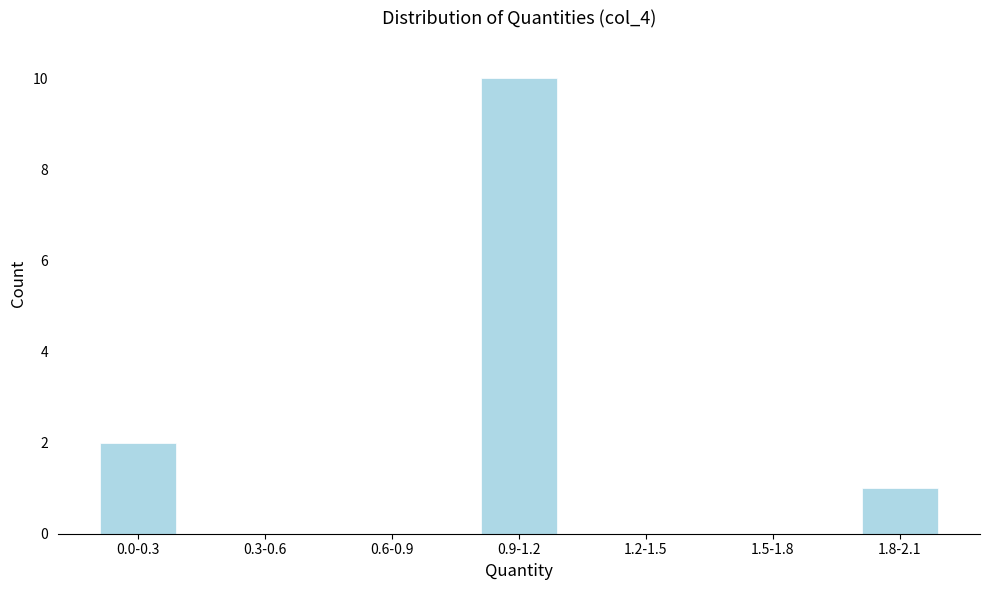

Reading left to right, transcribe all the data shown in this chart.

0.0-0.3=2	0.3-0.6=0	0.6-0.9=0	0.9-1.2=10	1.2-1.5=0	1.5-1.8=0	1.8-2.1=1